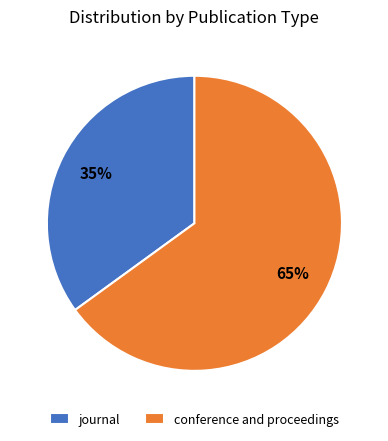

To the nearest percent, what is the average slice percentage?

50%